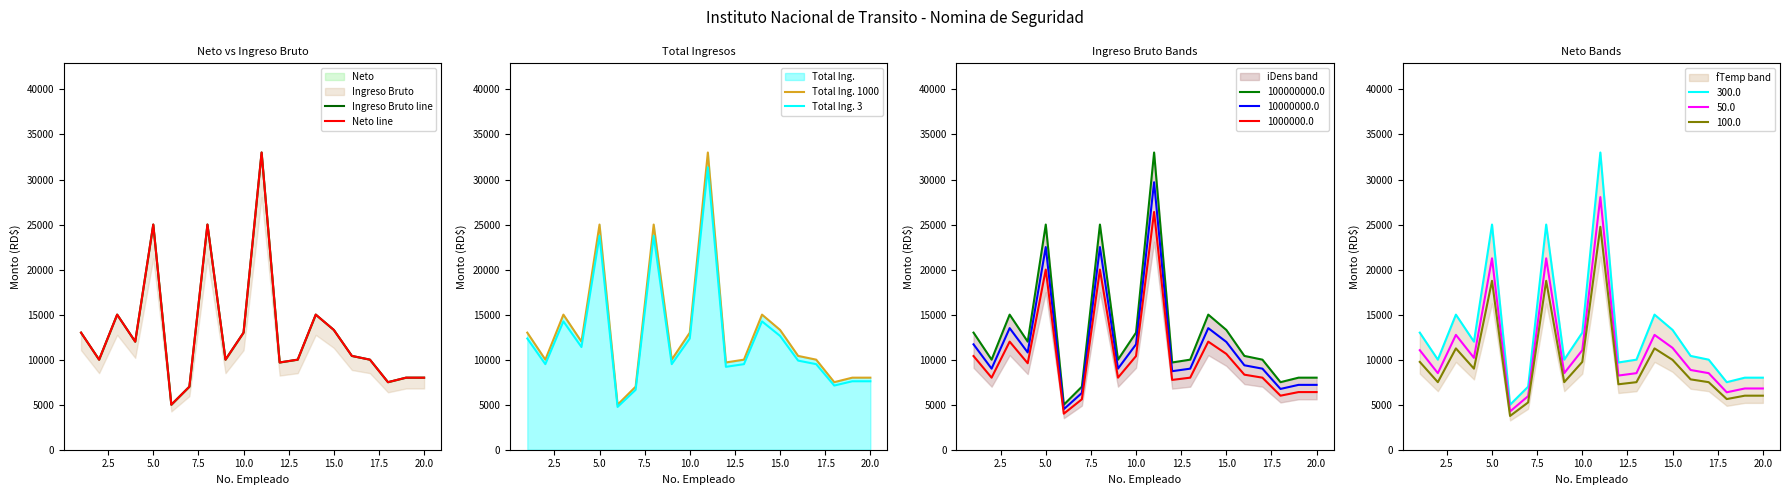

What is the maximum value for Total Ing. 3?

31350.0